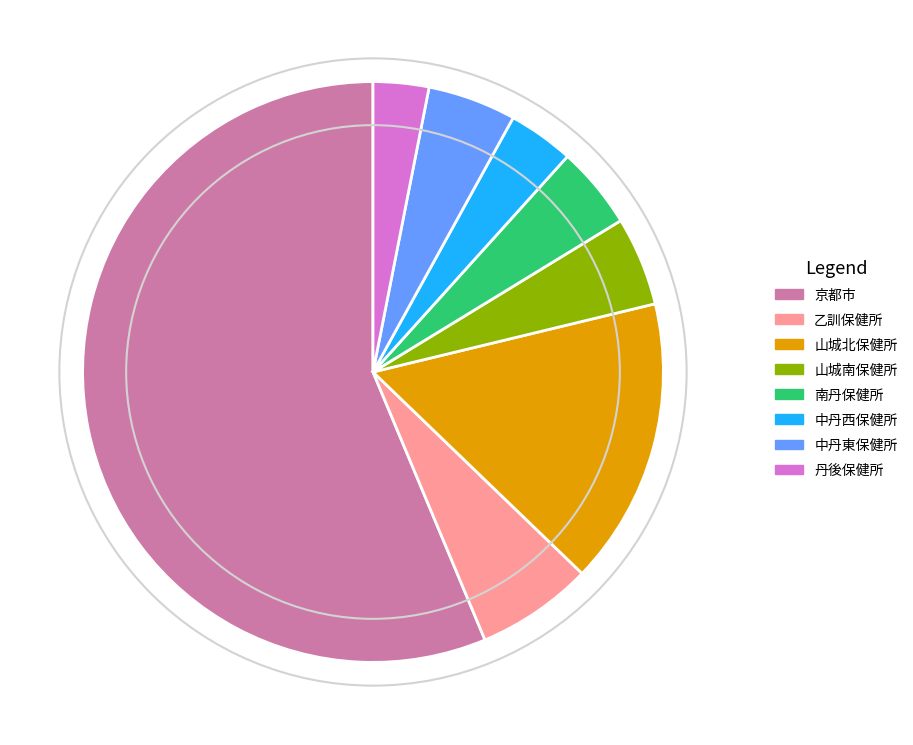

Which has a higher value, 山城北保健所 or 丹後保健所?

山城北保健所